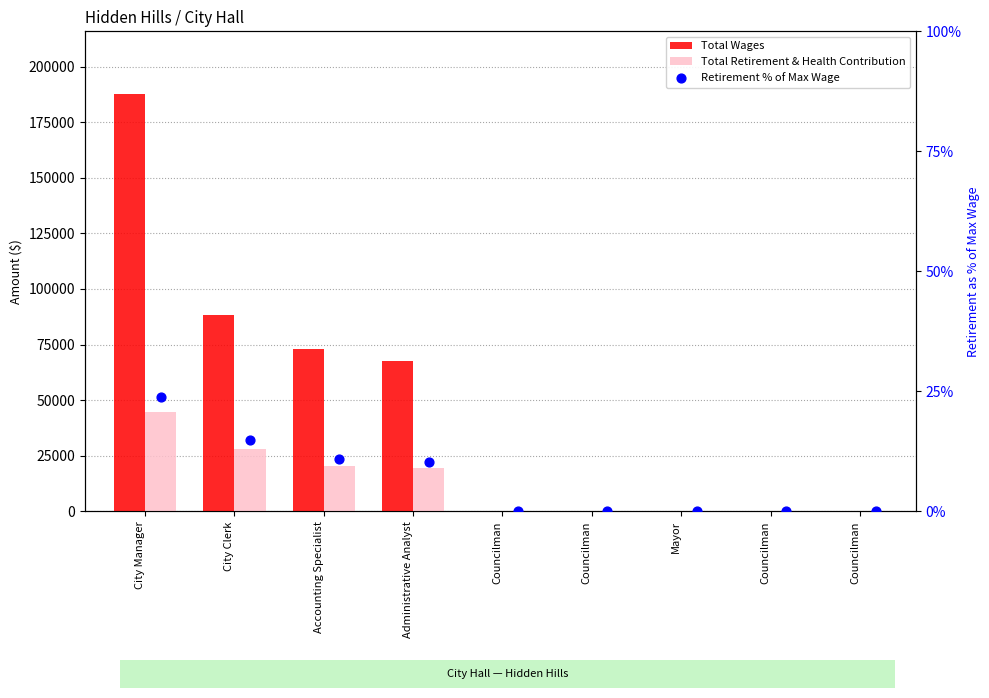

At which category is the sum across all series the highest?

City Manager